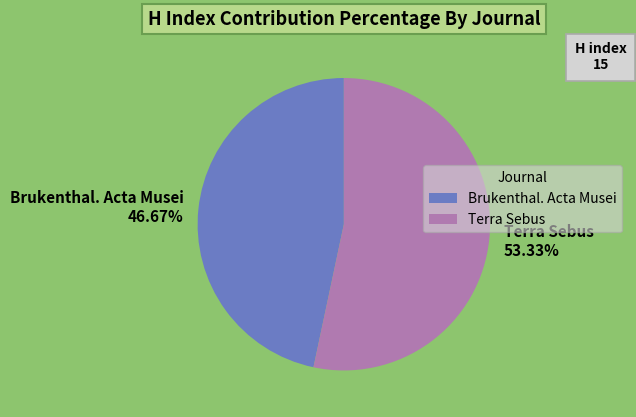

Does any single category account for the majority?

Yes